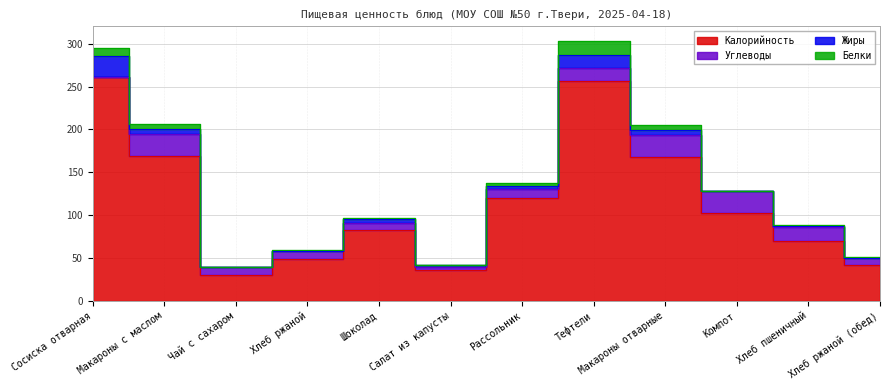

Where is the first local maximum for Углеводы?

Макароны с маслом